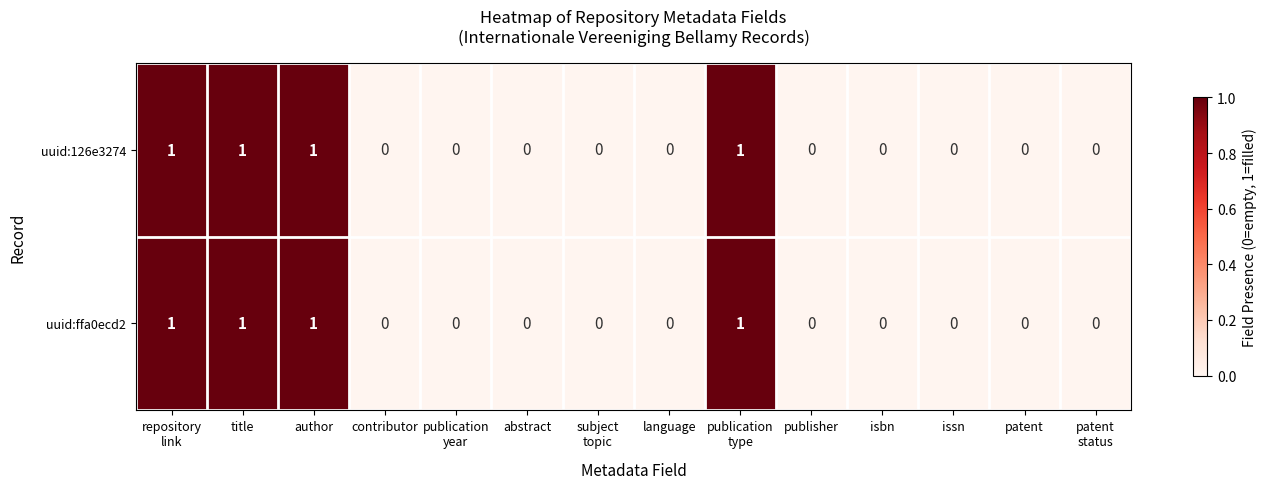

True or false: uuid:ffa0ecd2 has a value of 1 at contributor.

False